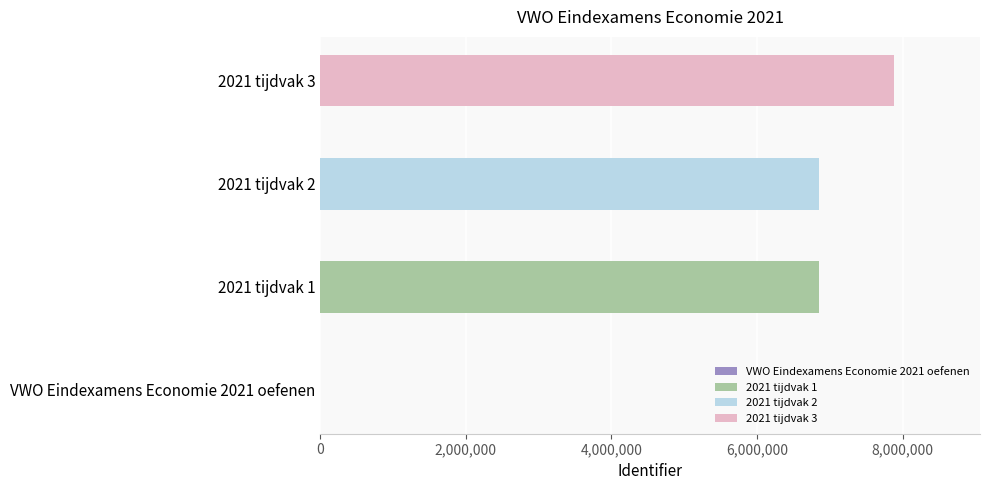

What position from the left is VWO Eindexamens Economie 2021 oefenen?

1